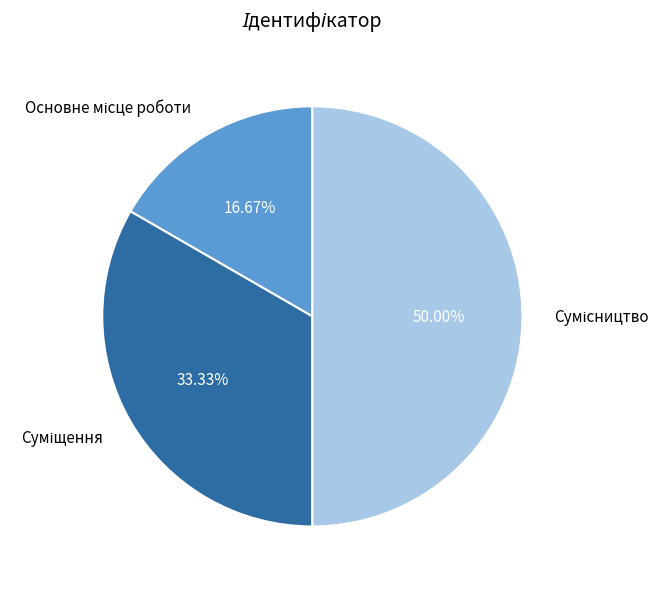

Is it true that Основне місце роботи is 17% of the pie?

True